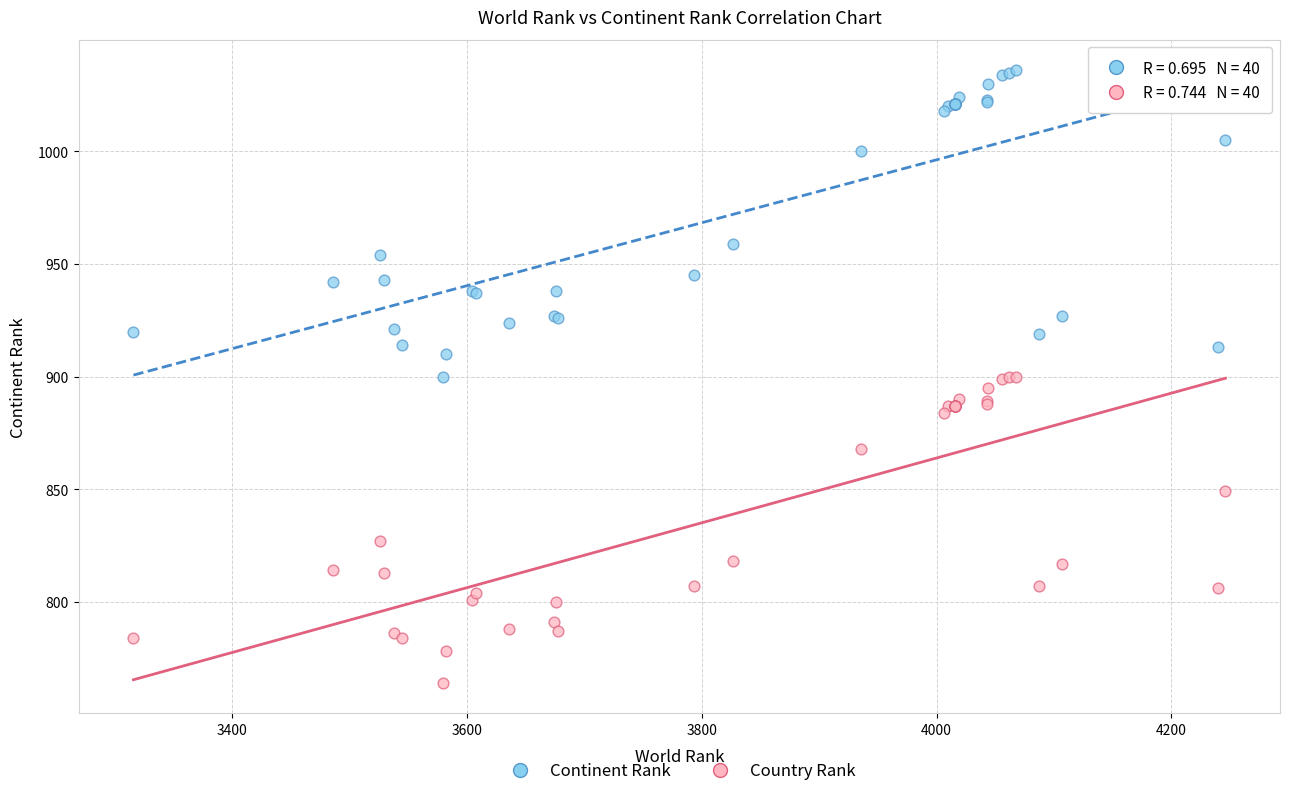

What are all the series names shown in the legend?

Continent Rank, Country Rank